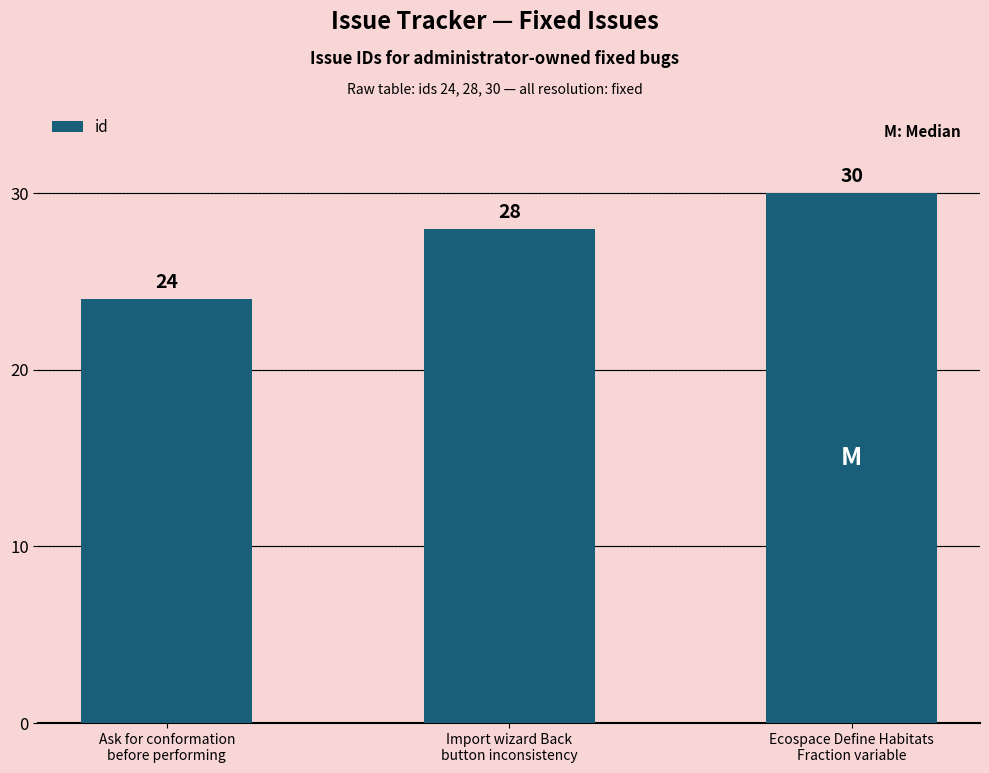

Between Ecospace Define Habitats
Fraction variable and Import wizard Back
button inconsistency, which is larger?

Ecospace Define Habitats
Fraction variable